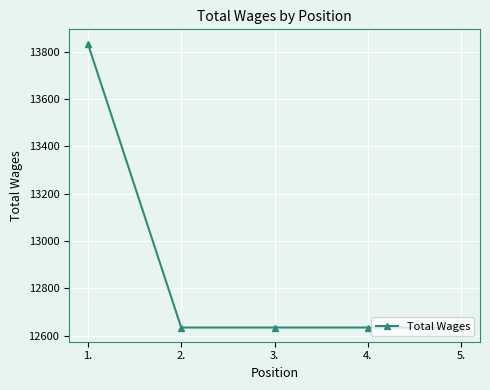

What is the difference between the maximum and second lowest values?

1200